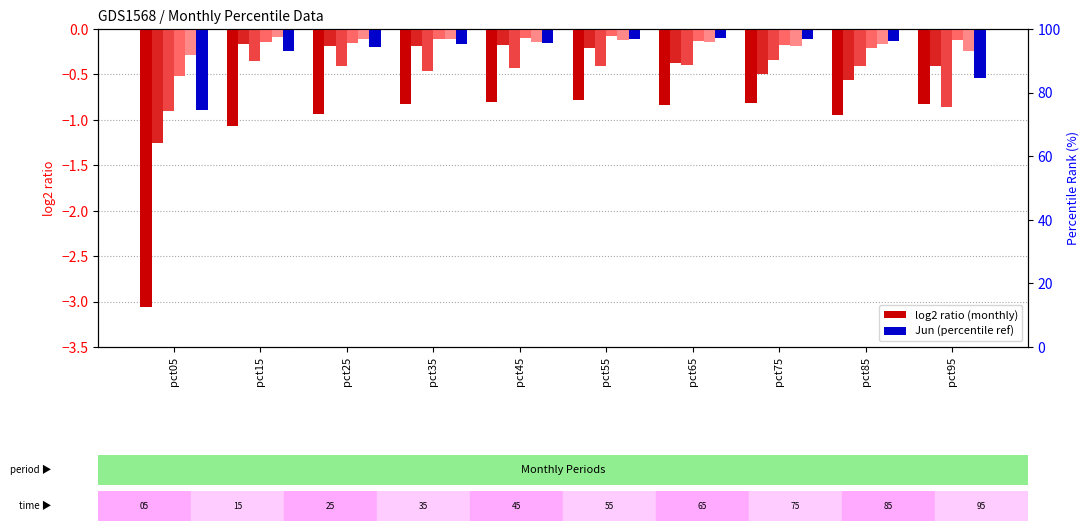

Is the value of Jun at pct65 greater than the value of Jan at pct55?

Yes